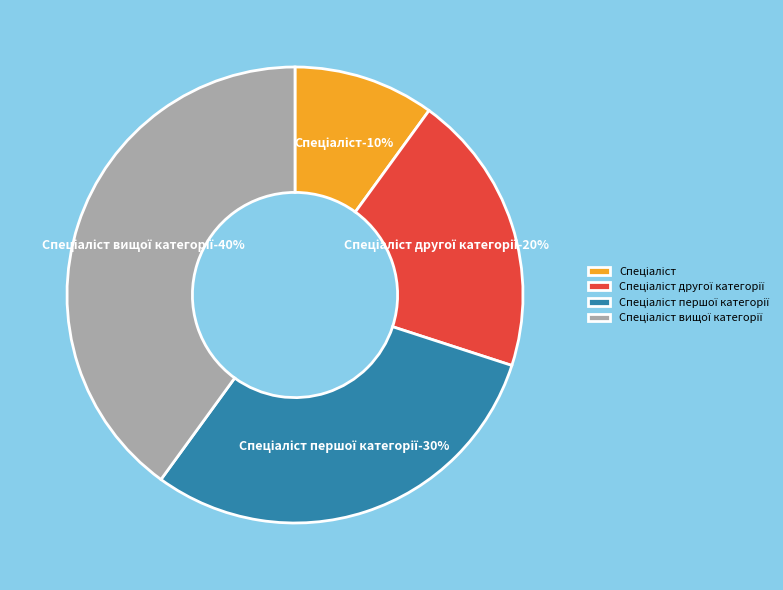

How many segments does this pie chart have?

4